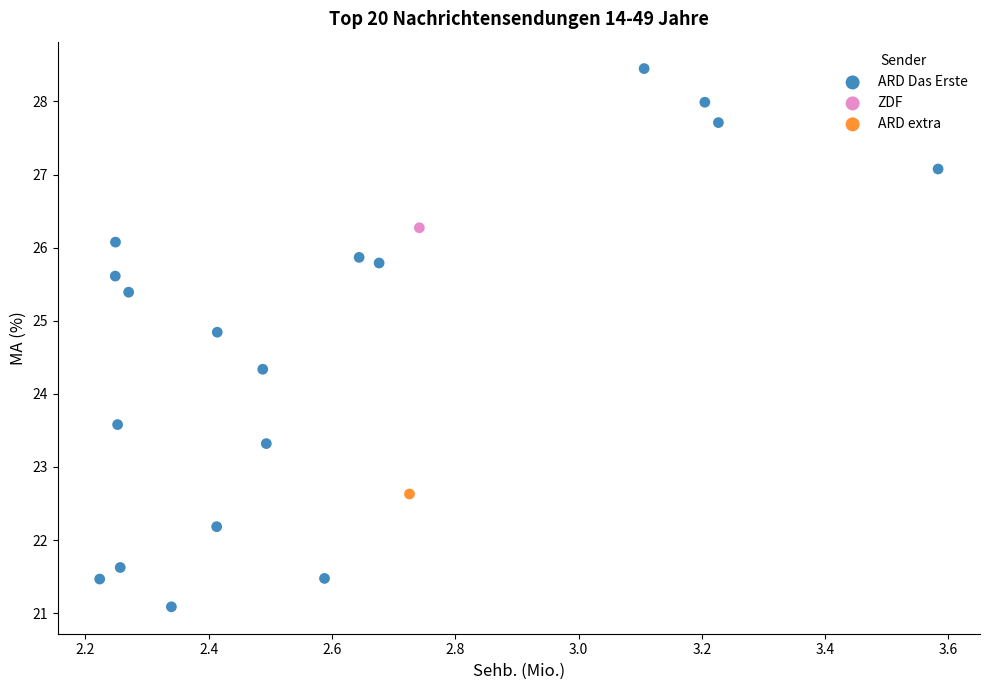

What are all the series names shown in the legend?

ARD Das Erste, ZDF, ARD extra